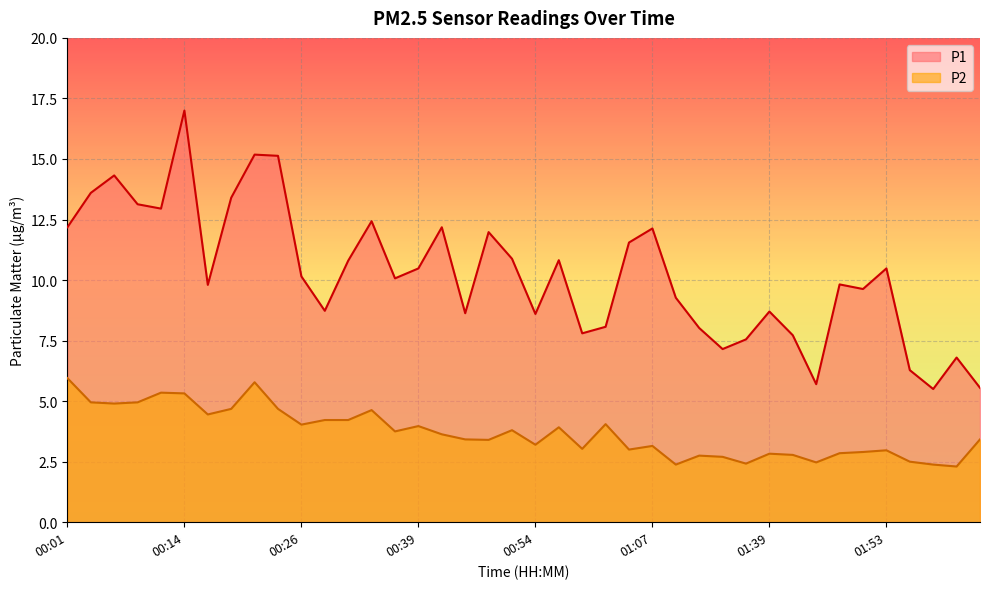

List the series in order of their peak value, highest first.

P1, P2